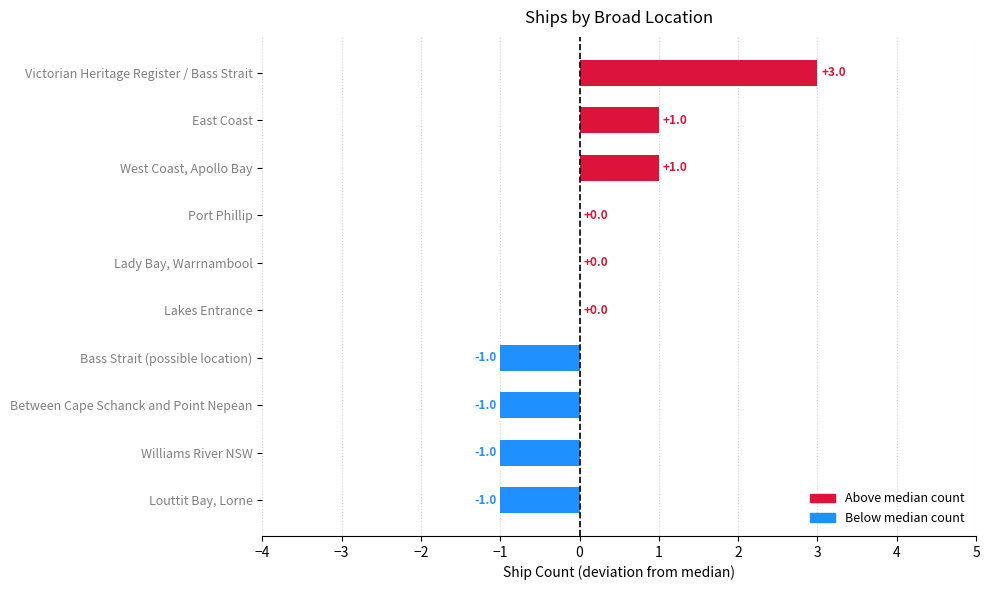

The value at East Coast is 1. True or false?

True